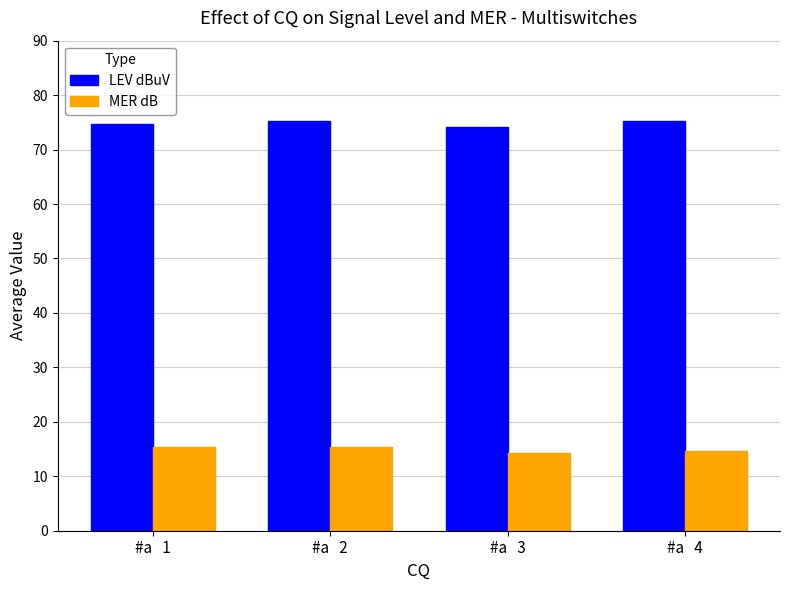

Where is MER dB nearest to the value 14?

#a   3